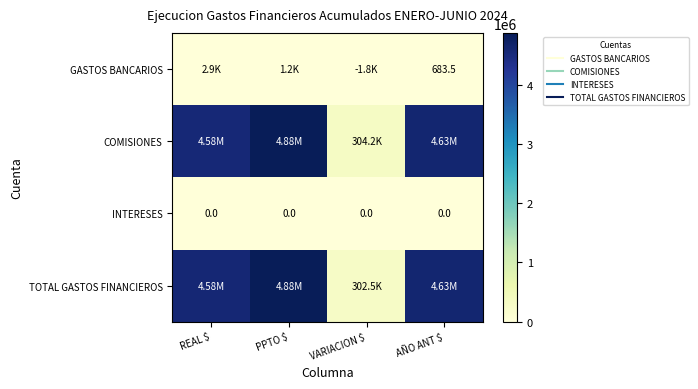

Which series changed the most between REAL $ and PPTO $?

COMISIONES